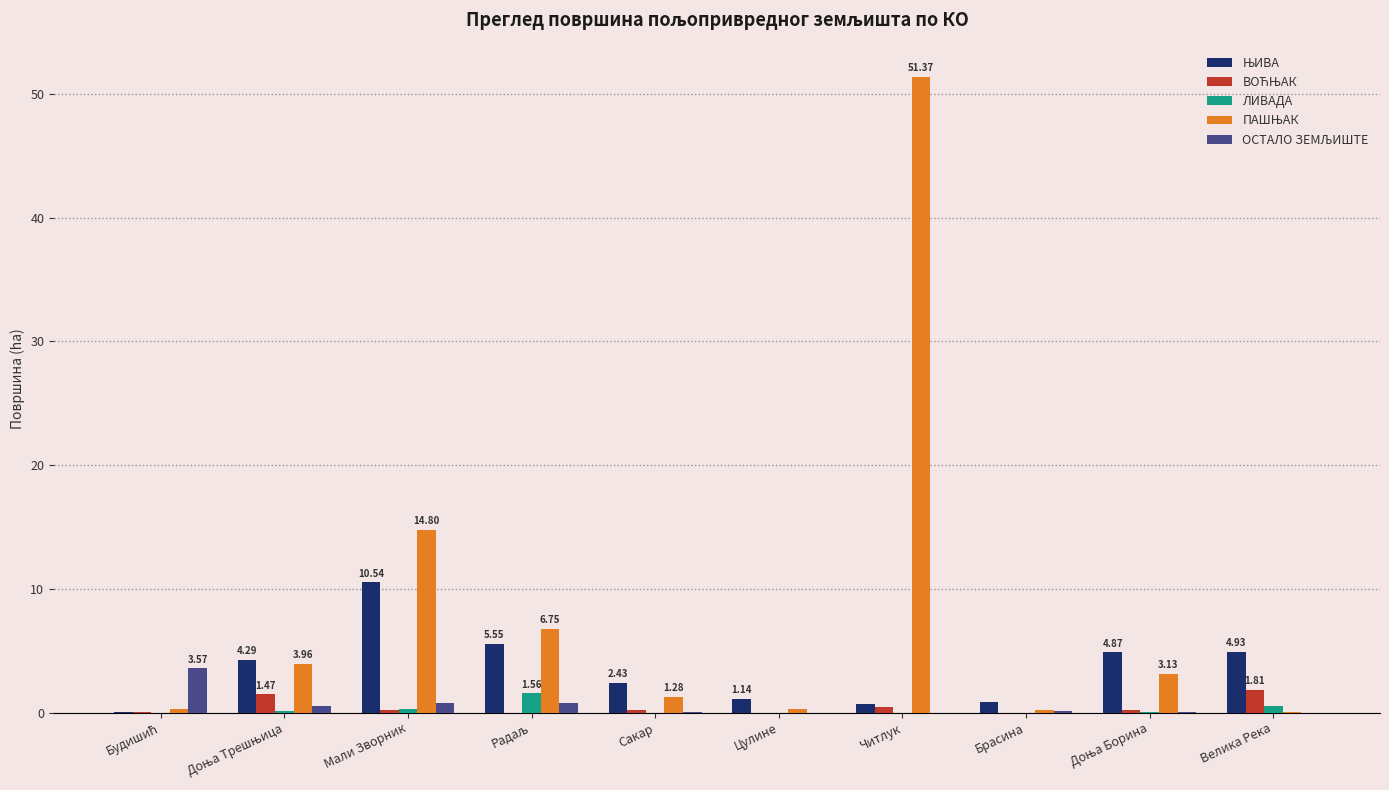

Is it true that ПАШЊАК equals 0.0 at Велика Река?

True